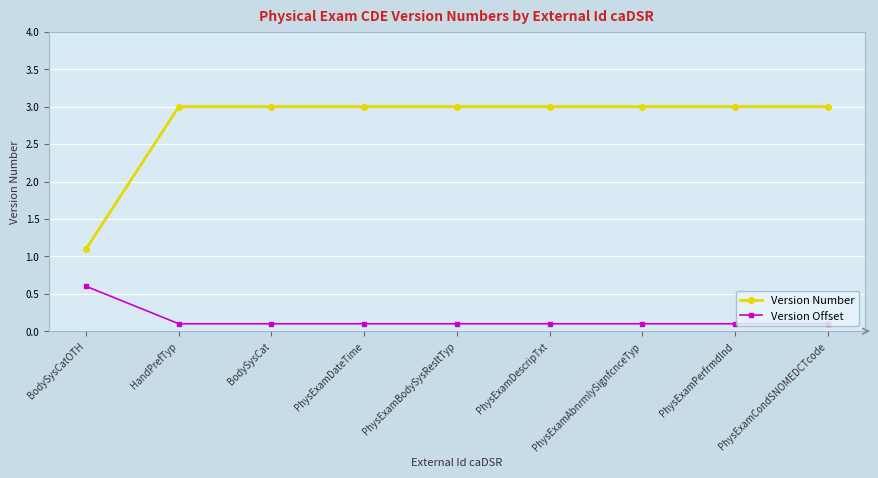

List the series in order of their peak value, lowest first.

Version Offset, Version Number